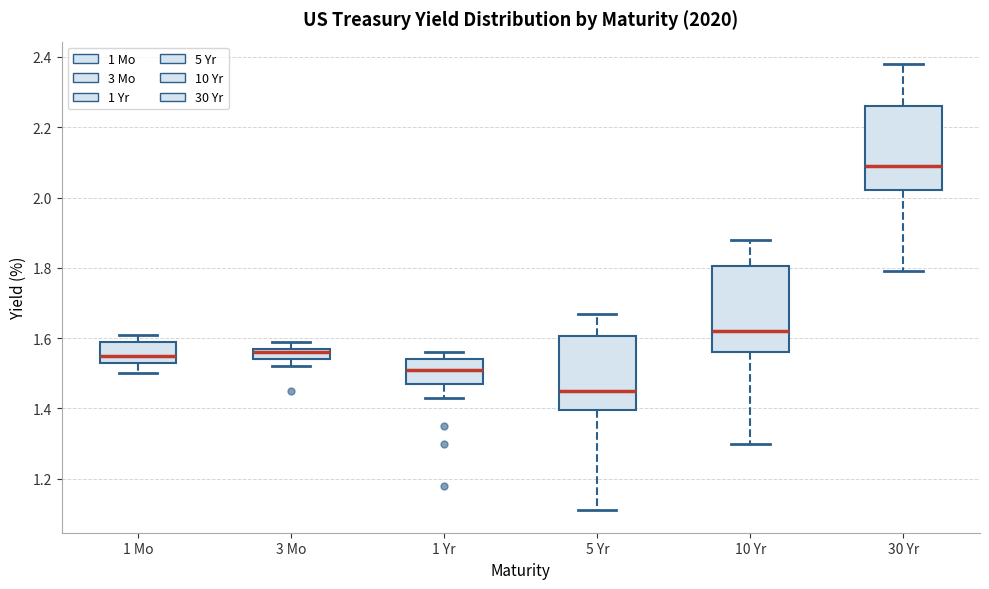

Where does the median line of the box for 30 Yr sit on the y-axis? The values are not printed on the chart, so give them approximately, as read against the axis.

2.10